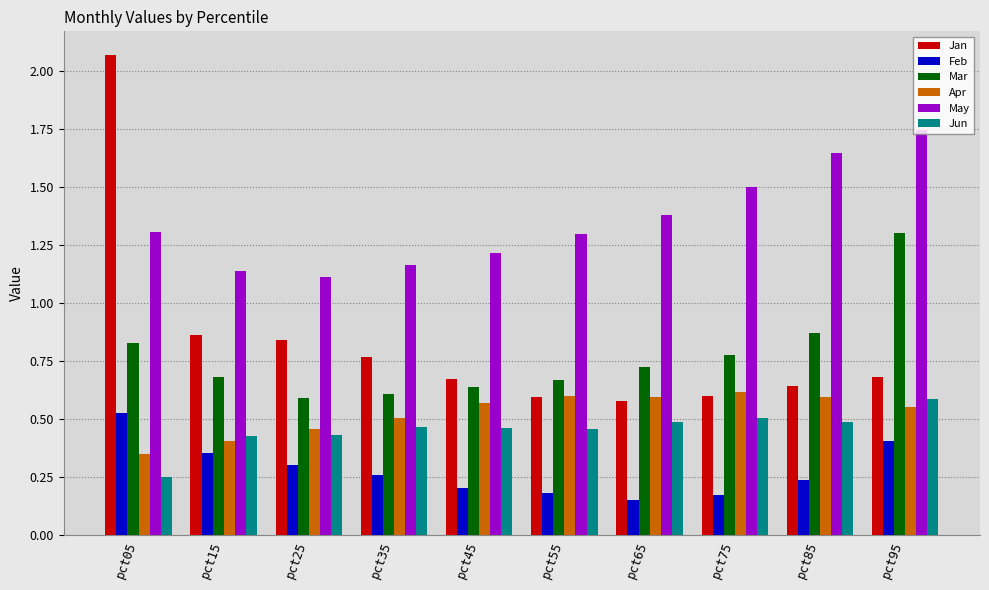

Which category has the lowest value across all series?

pct65